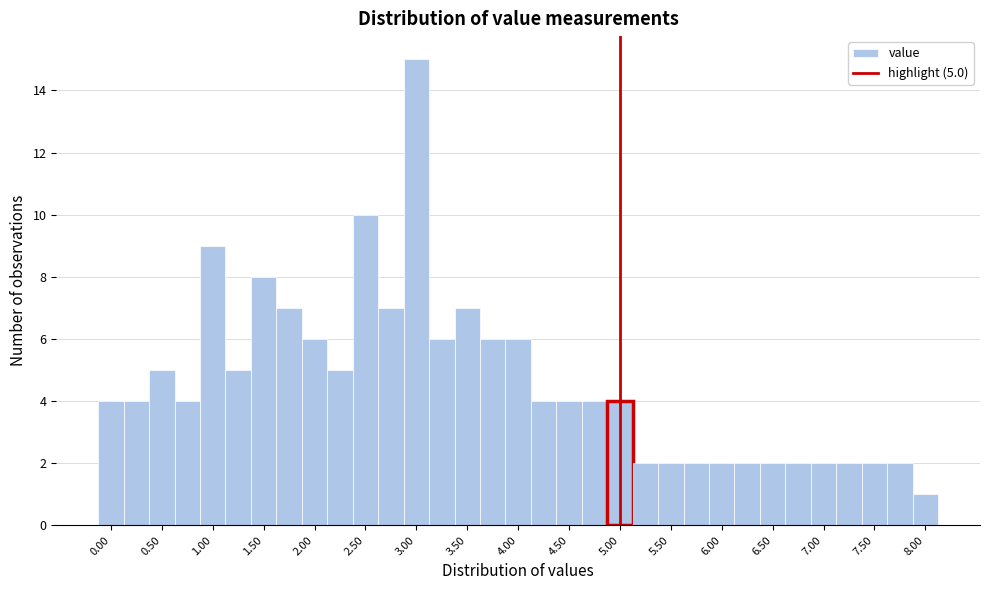

Over which range of the x-axis is the bar tallest?

2.875 to 3.125